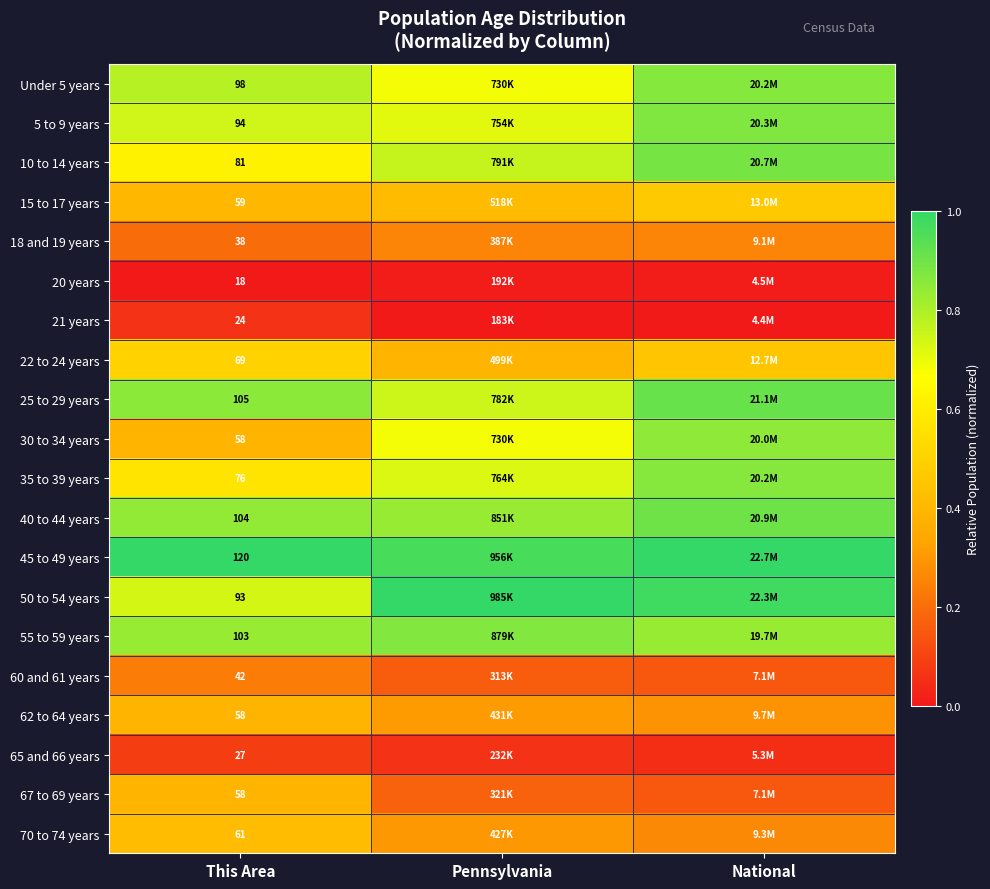

Is it true that 45 to 49 years equals 1.8 at National?

False